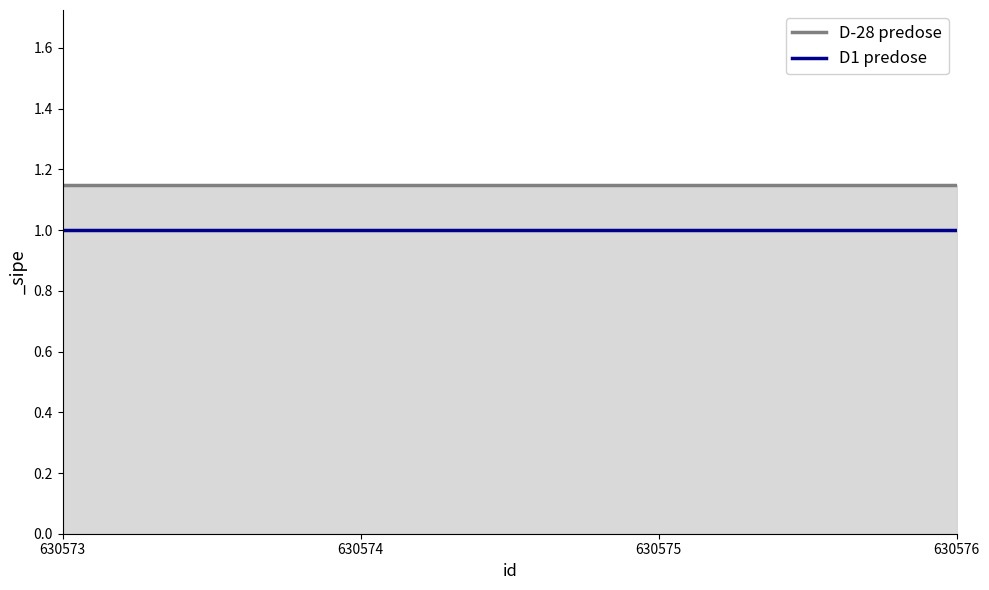

Is the value of D-28 predose at 630576 greater than the value of D1 predose at 630573?

Yes